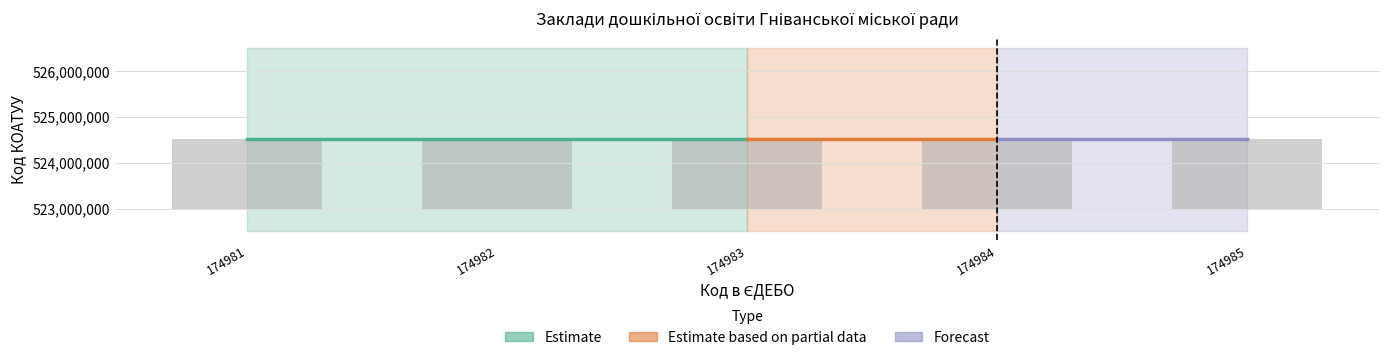

Read the Код КОАТУУ value at 174982.

524510500